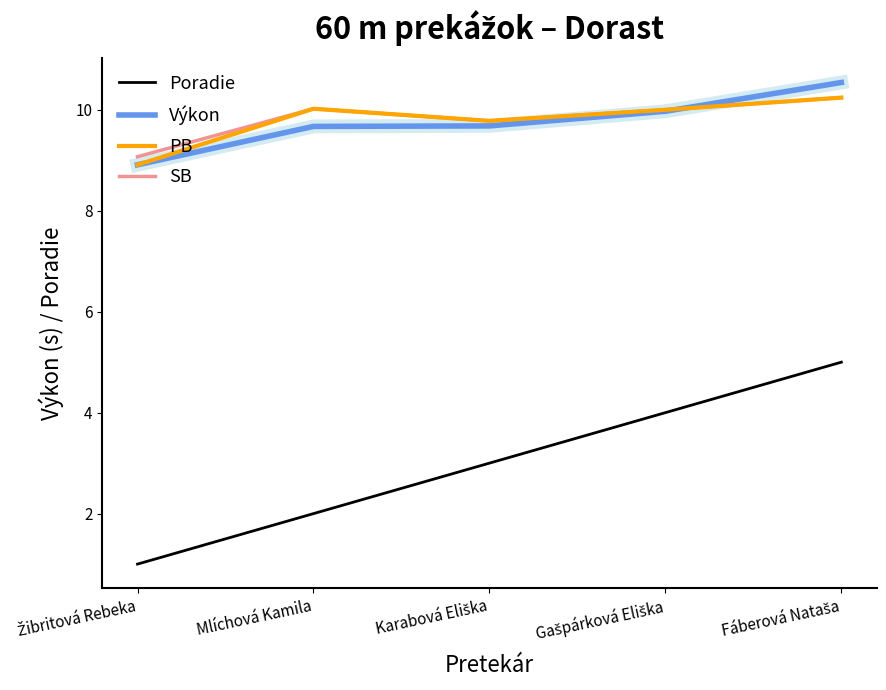

At how many categories does at least one series exceed 6?

5